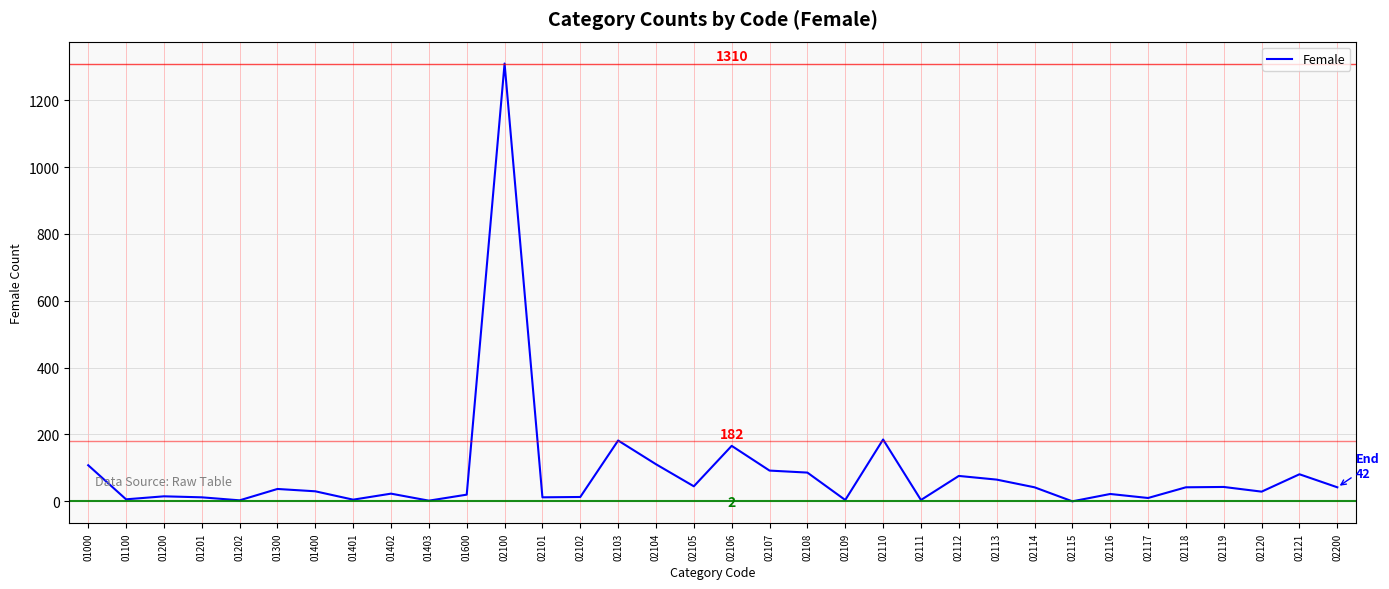

Approximately how many times larger is the value at 02108 compared to 02104?

0.8